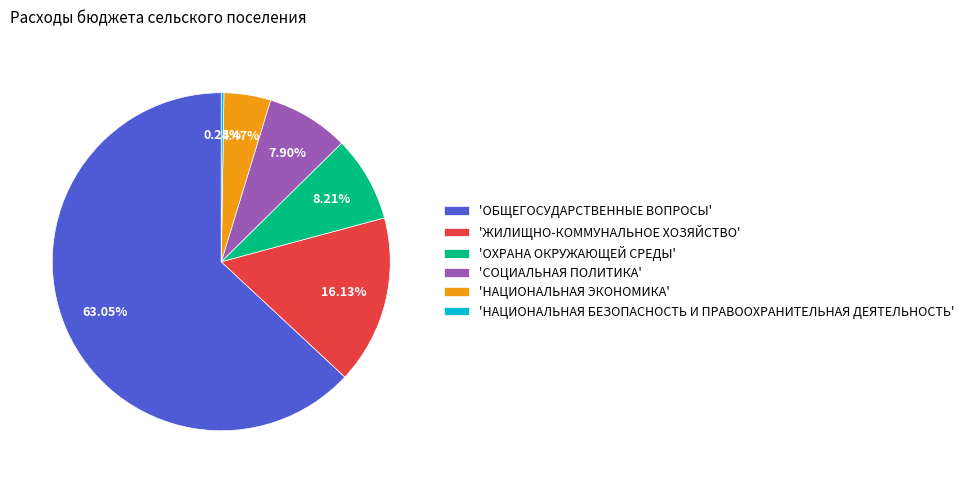

Combined, do 'ЖИЛИЩНО-КОММУНАЛЬНОЕ ХОЗЯЙСТВО' and 'ОХРАНА ОКРУЖАЮЩЕЙ СРЕДЫ' account for over 50%?

No